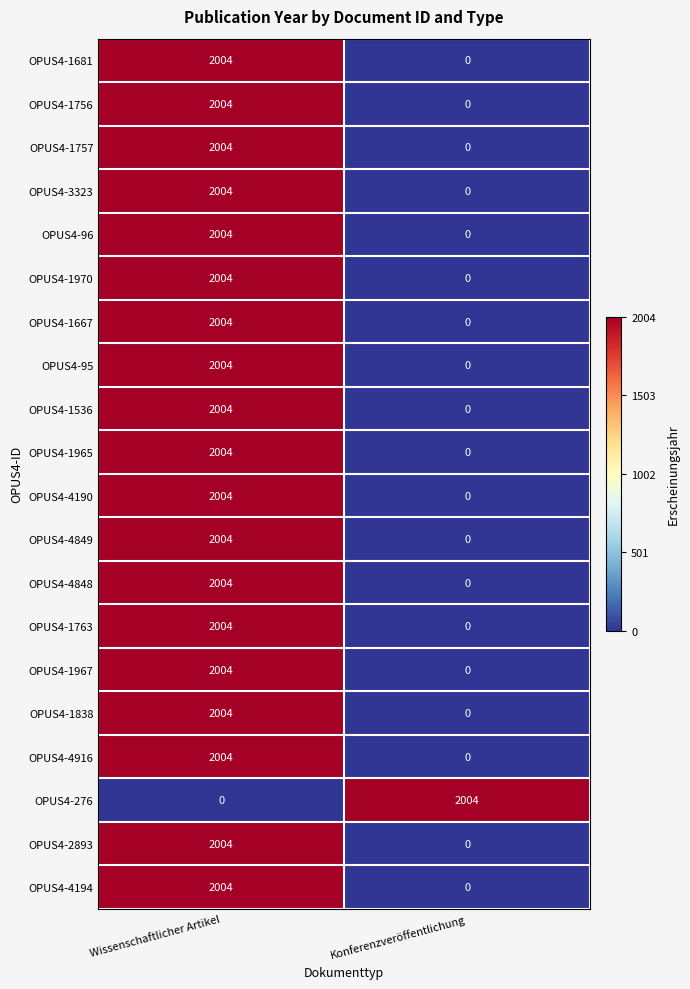

List the labels in order of OPUS4-95 value, smallest first.

Konferenzveröffentlichung, Wissenschaftlicher Artikel